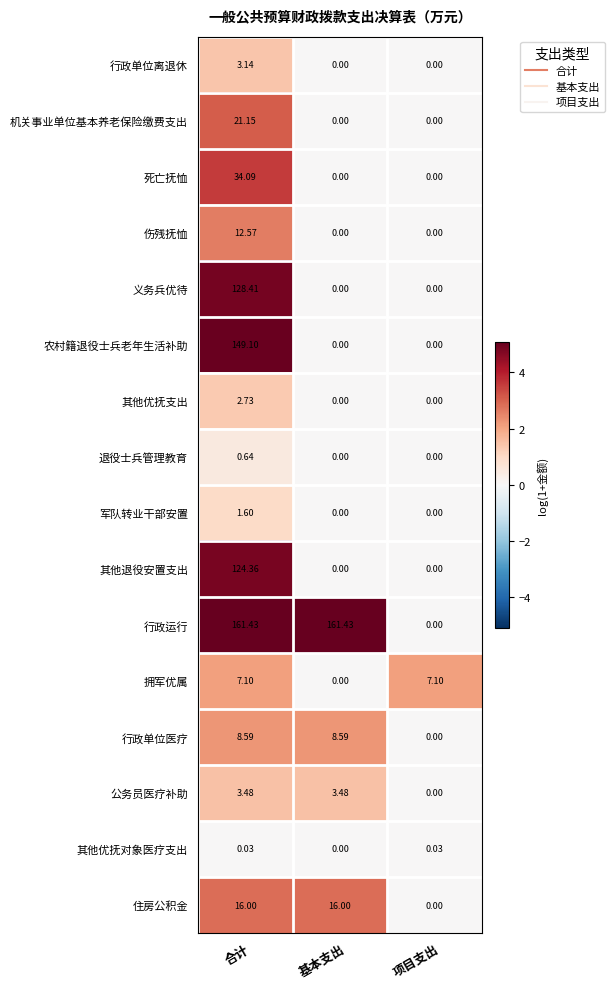

What is the difference between the highest and lowest values at 项目支出?

7.1